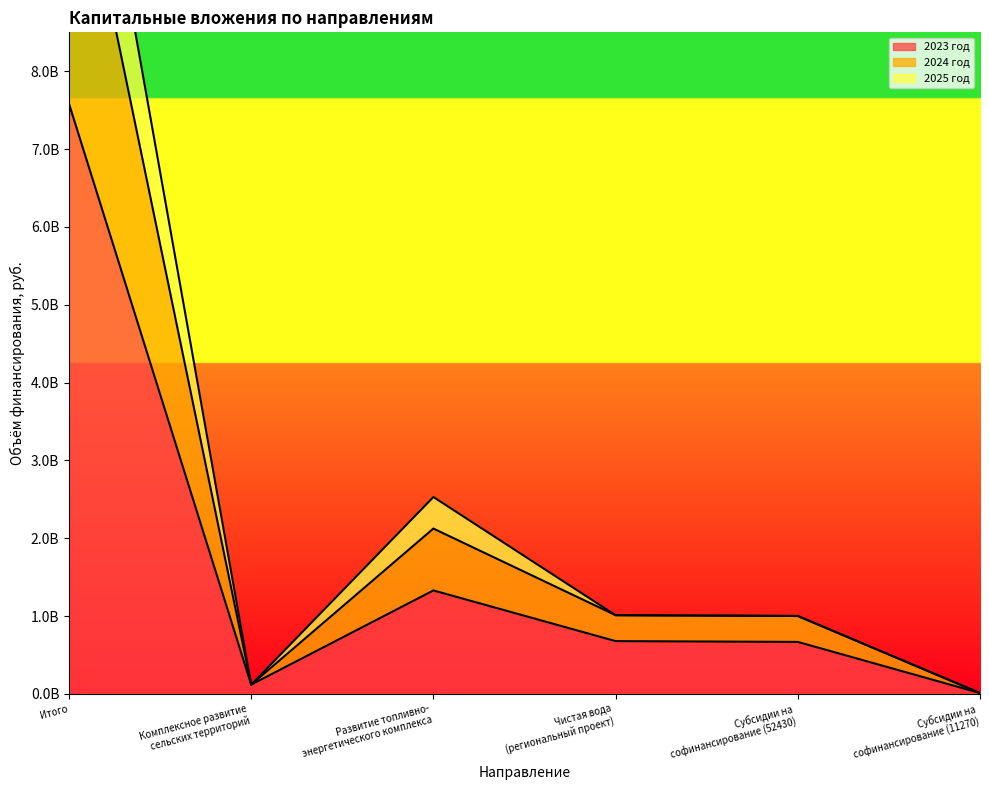

How many interior local peaks does the 2025 год series have?

1